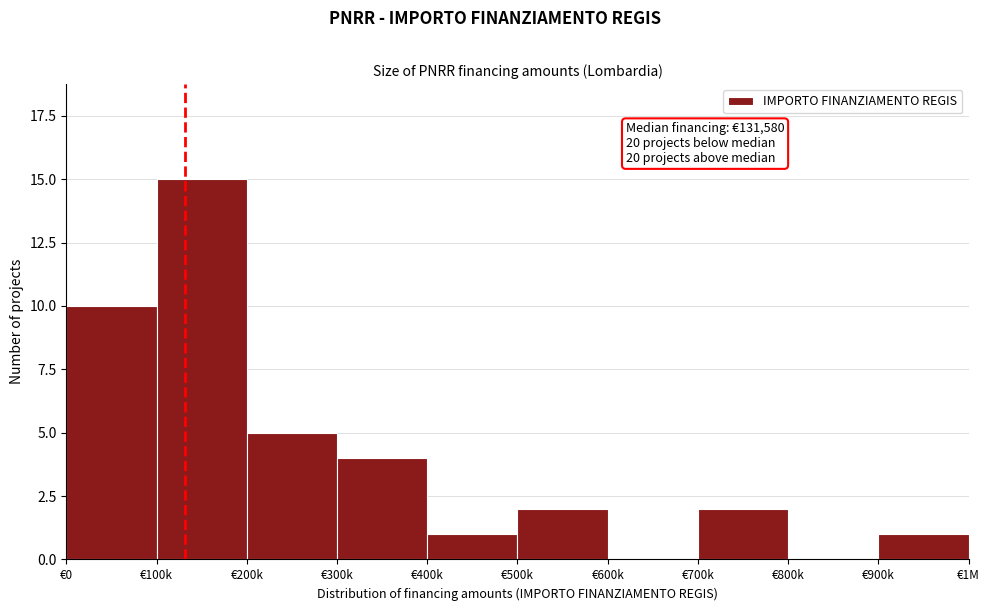

Reading left to right, extract all data points from this chart.

€0=10	€100k=15	€200k=5	€300k=4	€400k=1	€500k=2	€600k=0	€700k=2	€800k=0	€900k=1